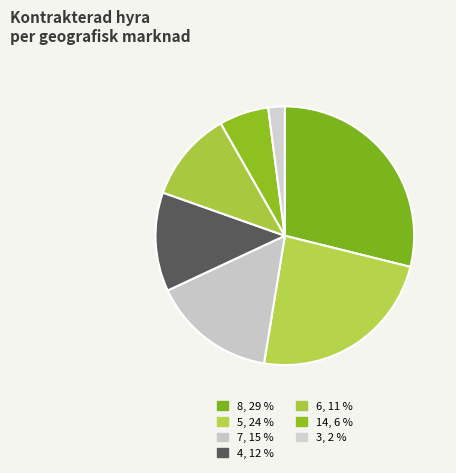

How many slices are in this pie chart?

7